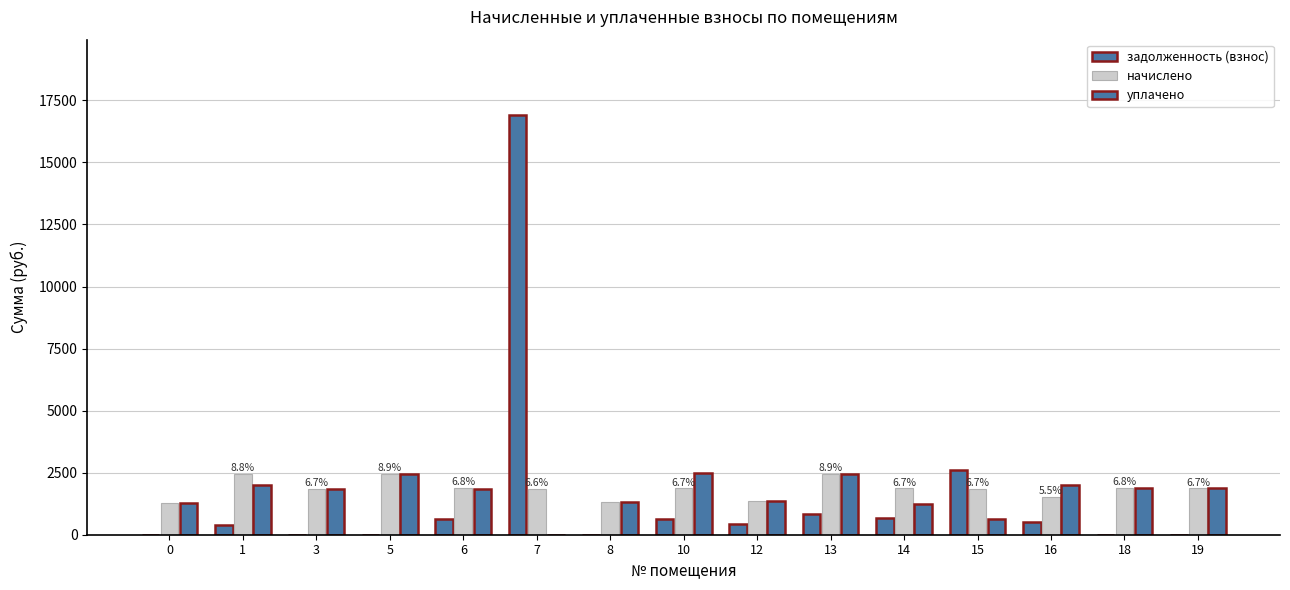

Are the bars grouped side by side (vs. stacked)?

Yes